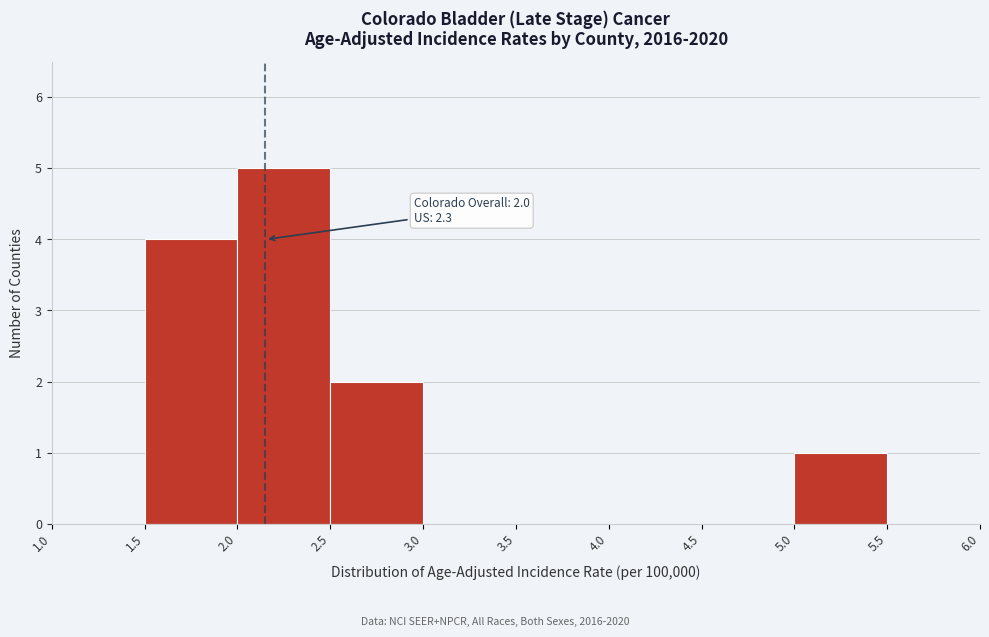

Over which range of the x-axis is the bar tallest?

2.0 to 2.5